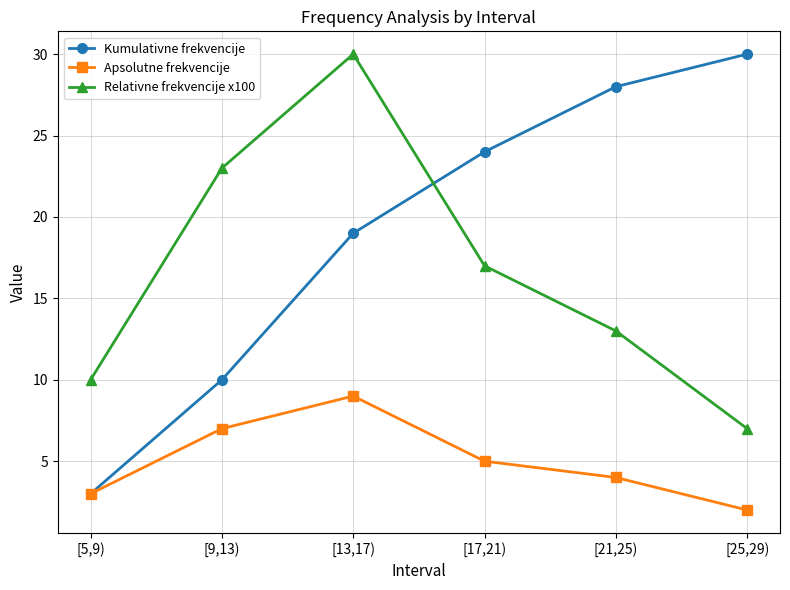

What is the average value of the Kumulativne frekvencije series?

19